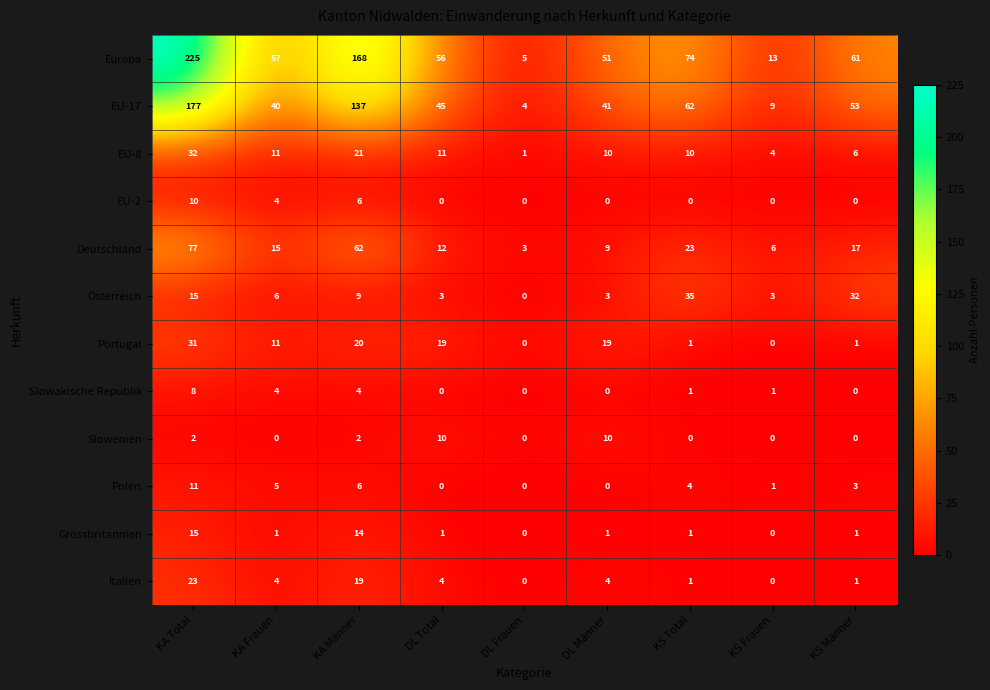

At how many categories does at least one series exceed 162?

2